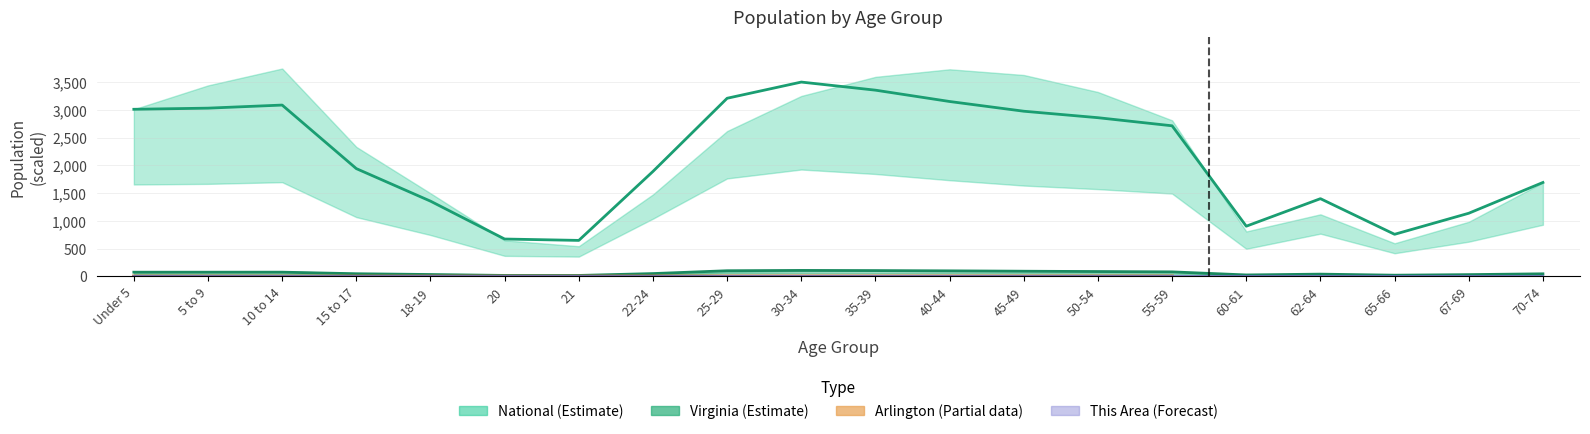

Reading left to right, transcribe all the data shown in this chart.

This Area: 0.0	0.0	0.0	0.0	0.0	0.0	0.0	0.0	0.0	0.0	0.0	0.0	0.0	0.0	0.0	0.0	0.0	0.0	0.0	0.0
Virginia: 75.9	76.0	76.3	48.1	34.1	17.5	17.3	51.0	102.1	107.9	105.0	99.2	93.3	87.5	81.7	26.2	40.8	21.9	32.1	46.7
National: 3009.8	3030.3	3085.8	1941.4	1355.5	673.3	648.4	1890.8	3208.3	3500.0	3354.2	3150.0	2975.0	2858.3	2712.5	904.2	1400.0	758.3	1137.5	1691.7